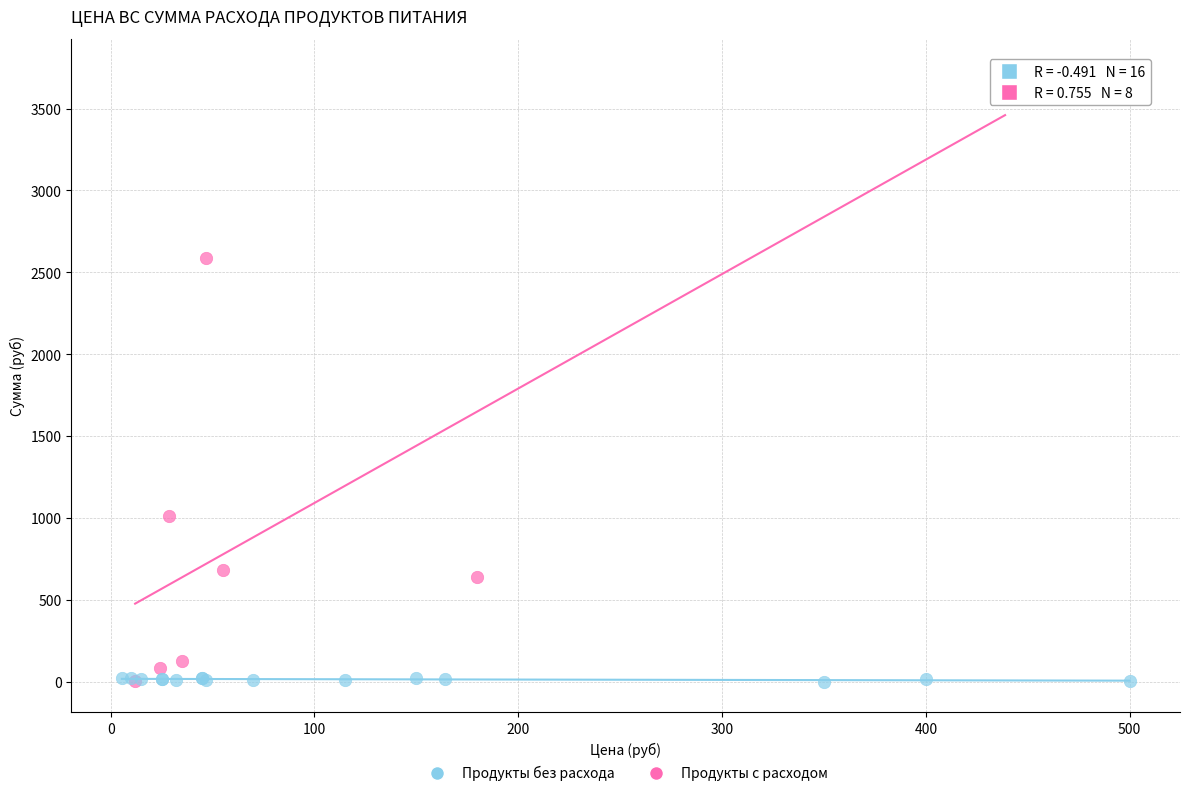

Which series reaches the maximum Y coordinate?

Продукты с расходом